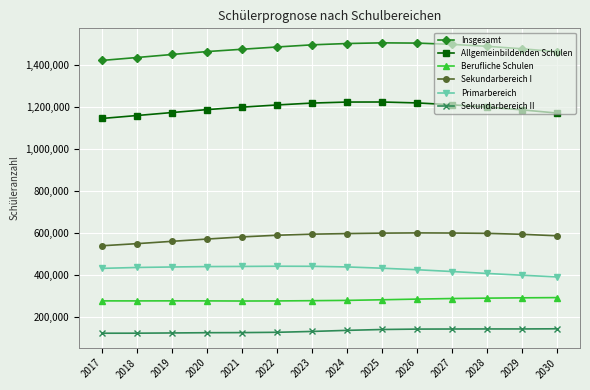

True or false: Primarbereich and Sekundarbereich II intersect in this chart.

False